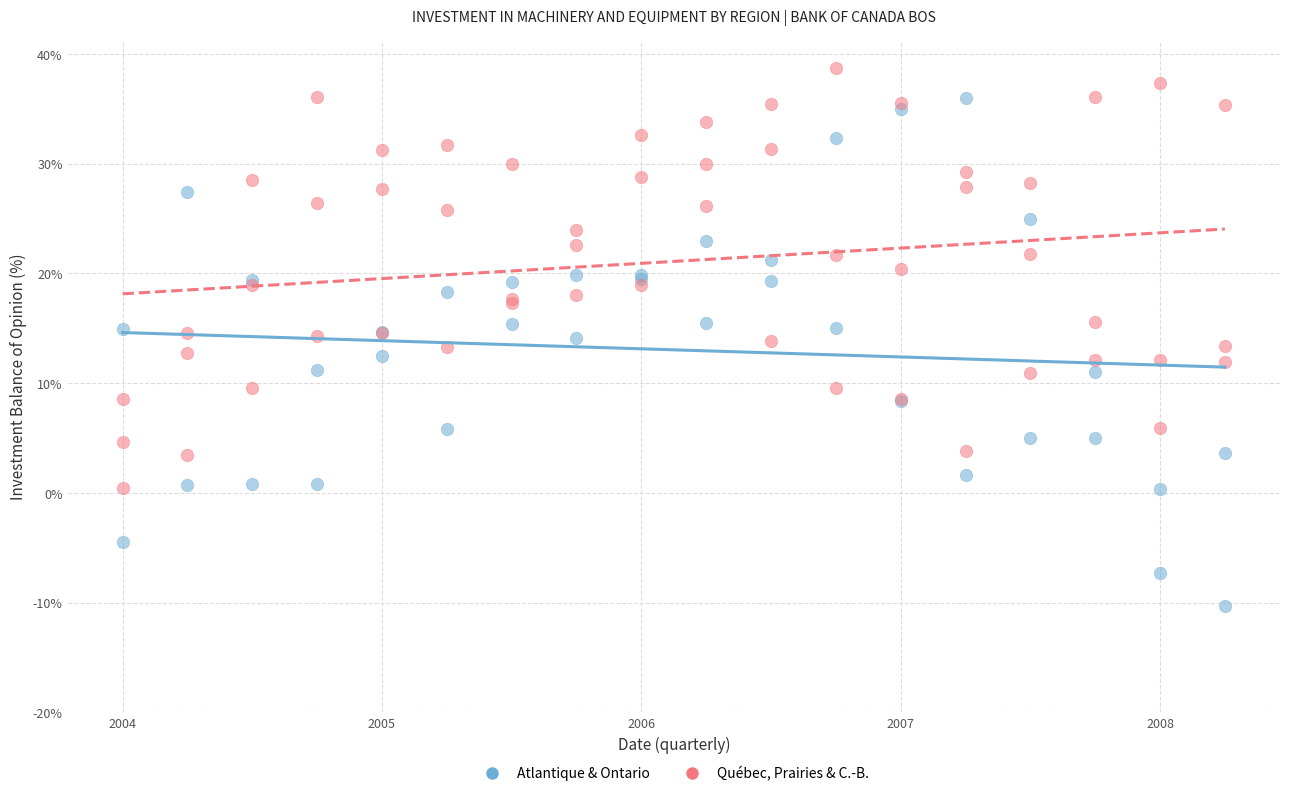

Which series reaches the minimum Y coordinate?

Atlantique & Ontario